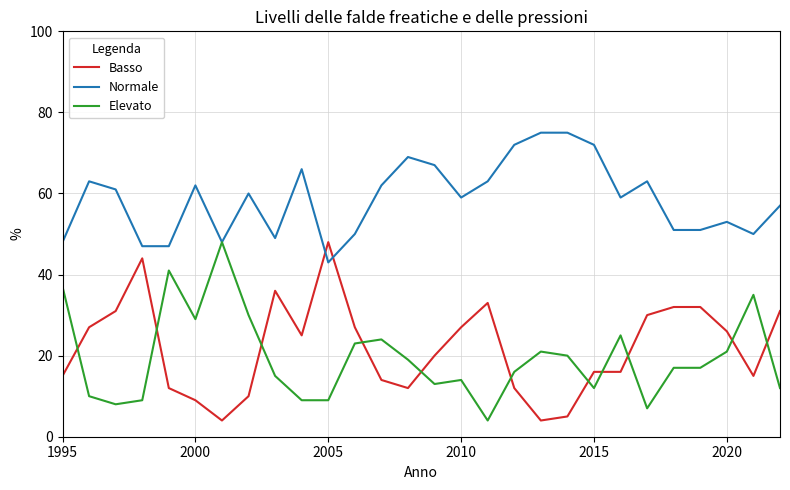

What is the average value of the Elevato series?

19